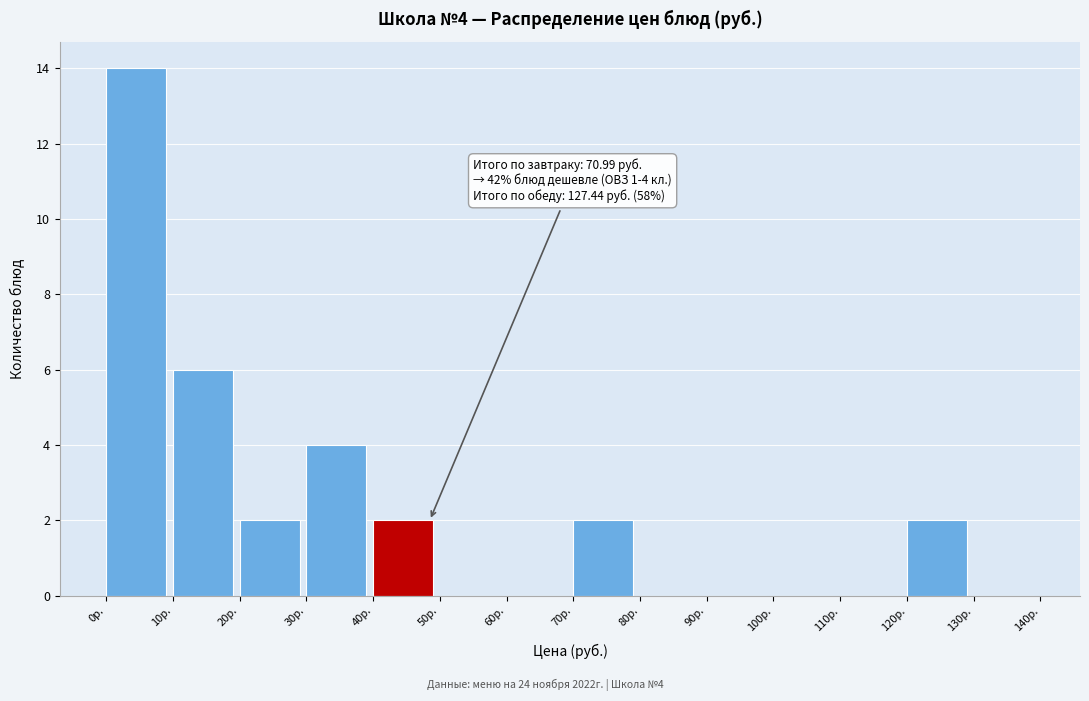

Which range on the x-axis has the tallest bar?

0 to 10